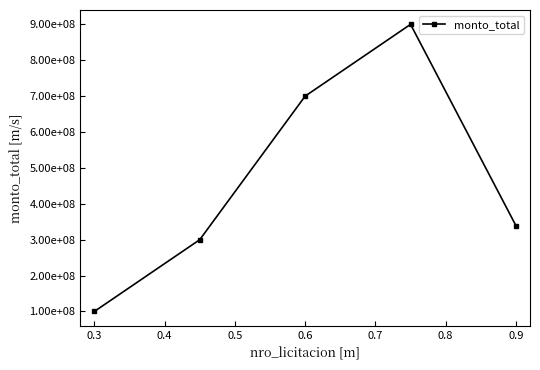

Is this an area chart (filled region under the line)?

No